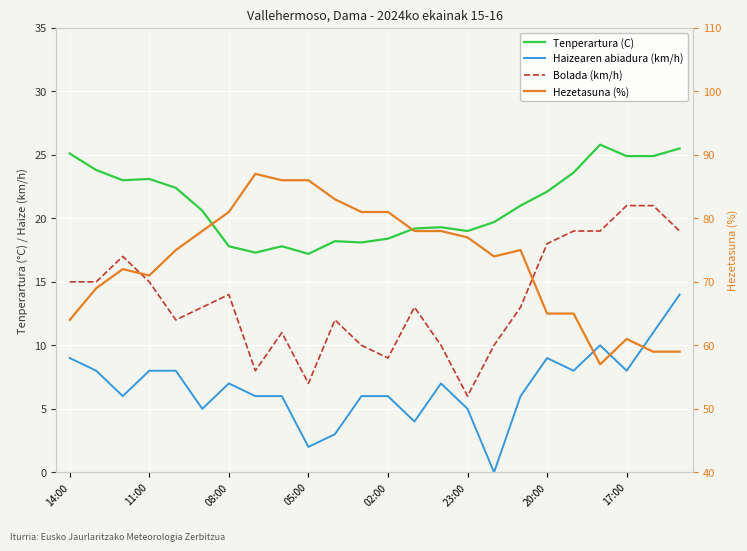

Is it true that Haizearen abiadura (km/h) equals 5.6 at 23?

False